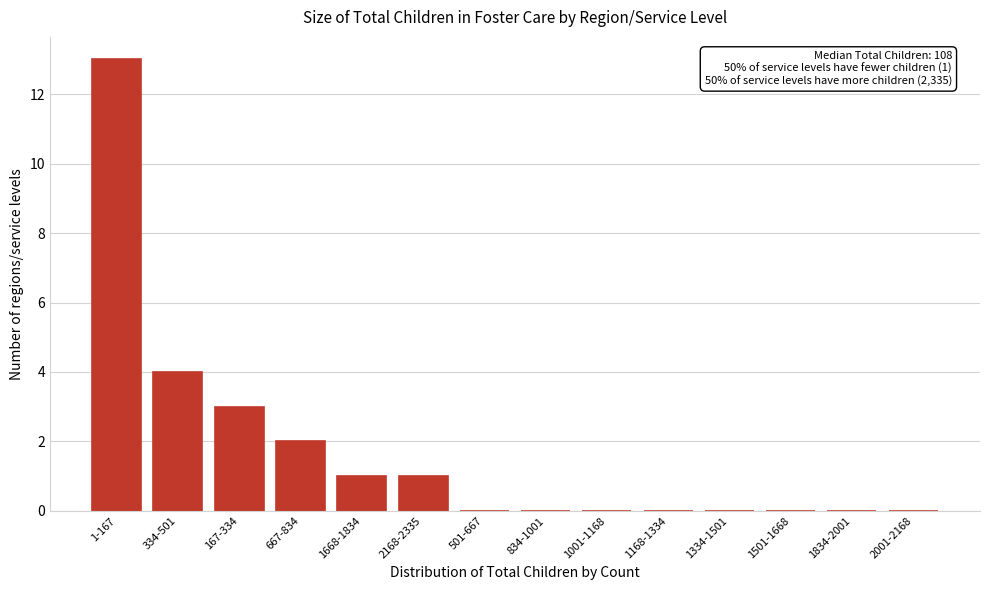

Reading left to right, list all the values displayed in this chart.

1-167=13	334-501=4	167-334=3	667-834=2	1668-1834=1	2168-2335=1	501-667=0	834-1001=0	1001-1168=0	1168-1334=0	1334-1501=0	1501-1668=0	1834-2001=0	2001-2168=0